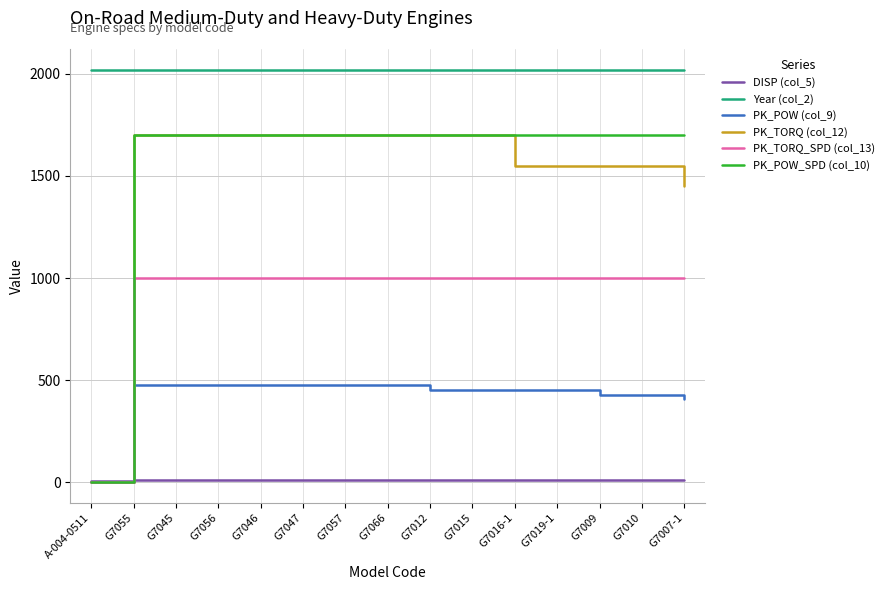

Which series has the largest total across all categories?

Year (col_2)